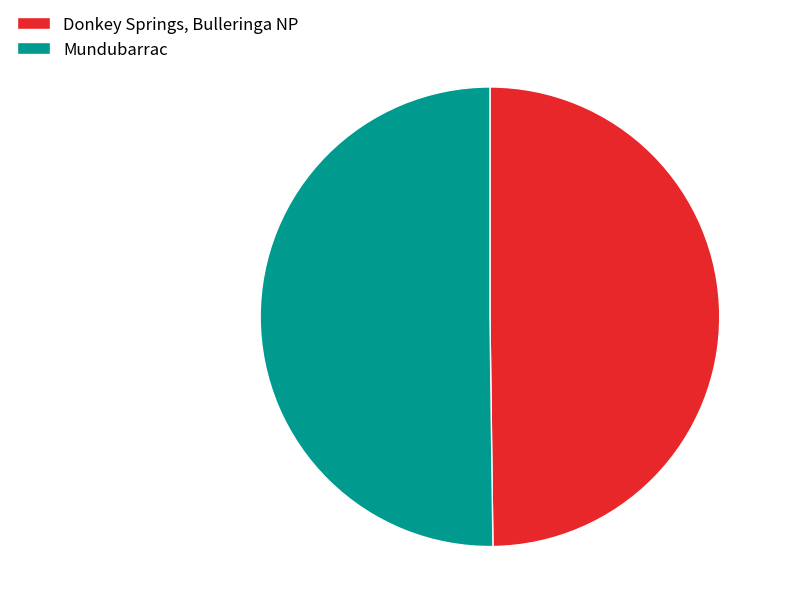

Approximately how many times larger is the value at Donkey Springs, Bulleringa NP compared to Mundubarrac?

1.0